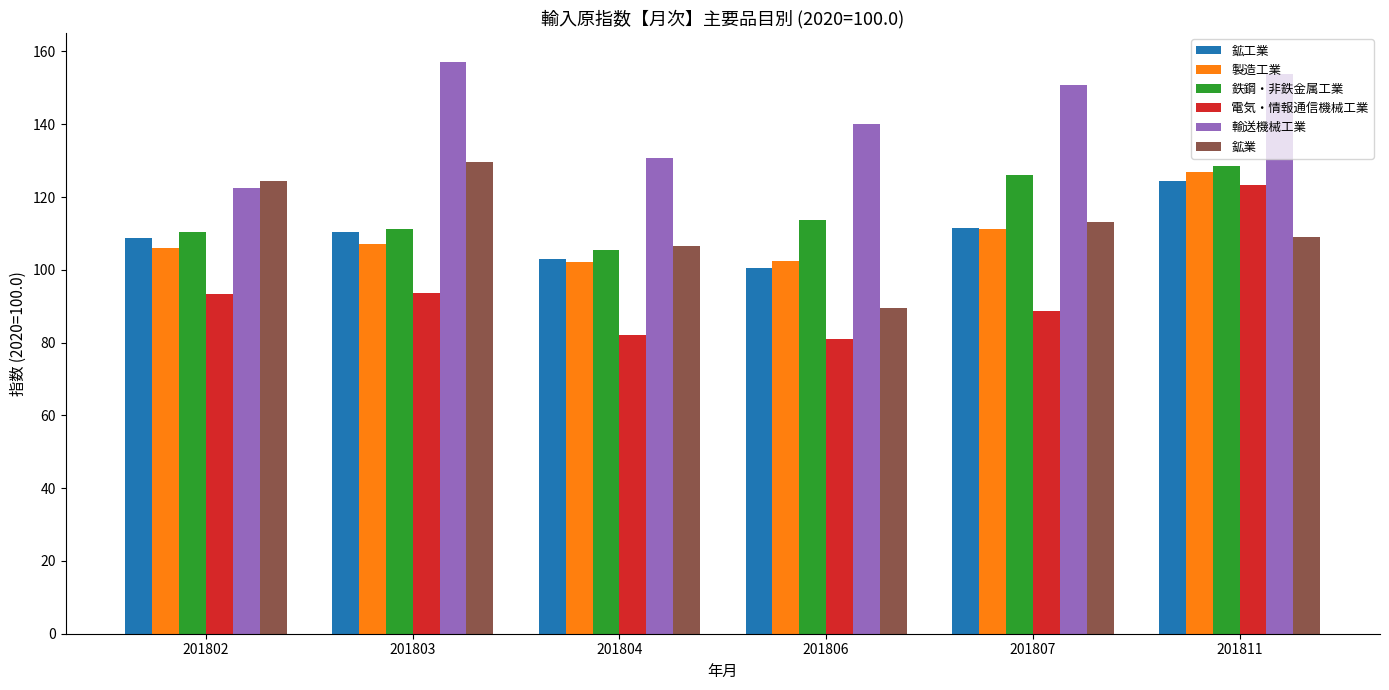

The 鉱業 series shows 47.8 at 201803. True or false?

False